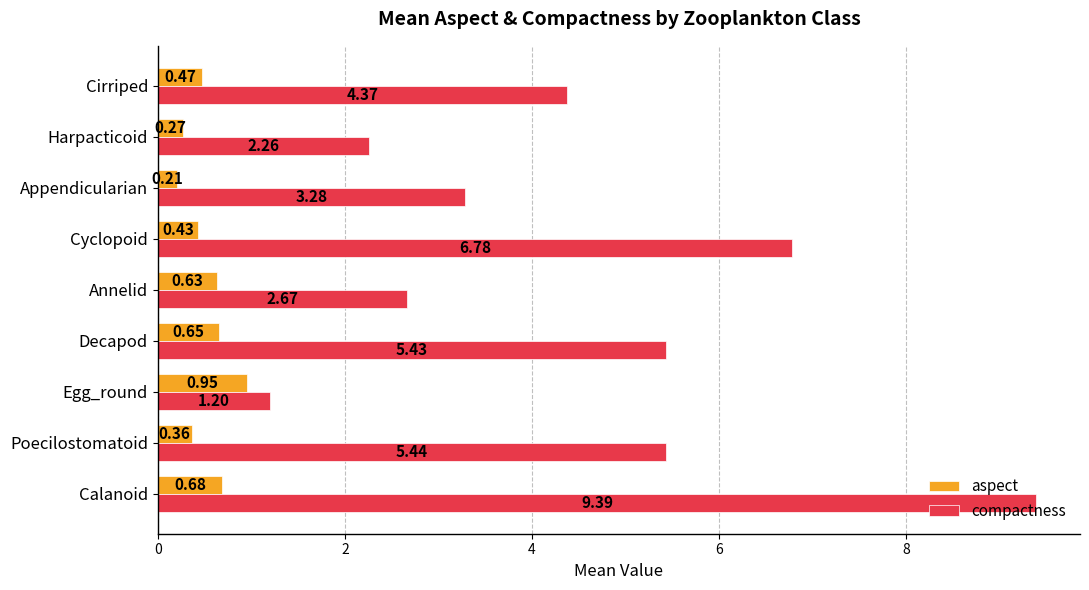

Rank the series by their maximum value, from highest to lowest.

compactness, aspect